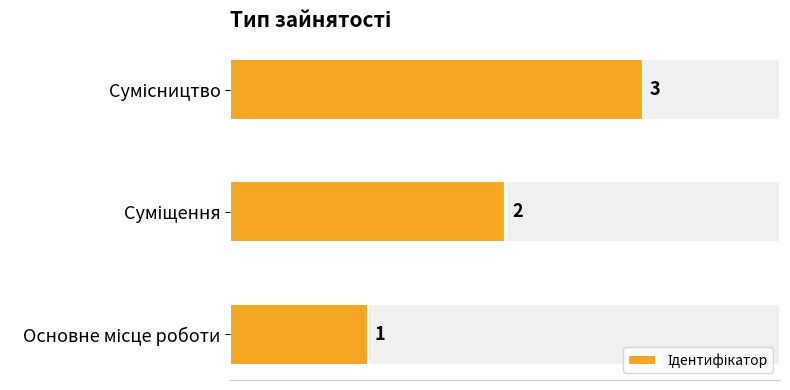

Does the chart contain any negative values?

No